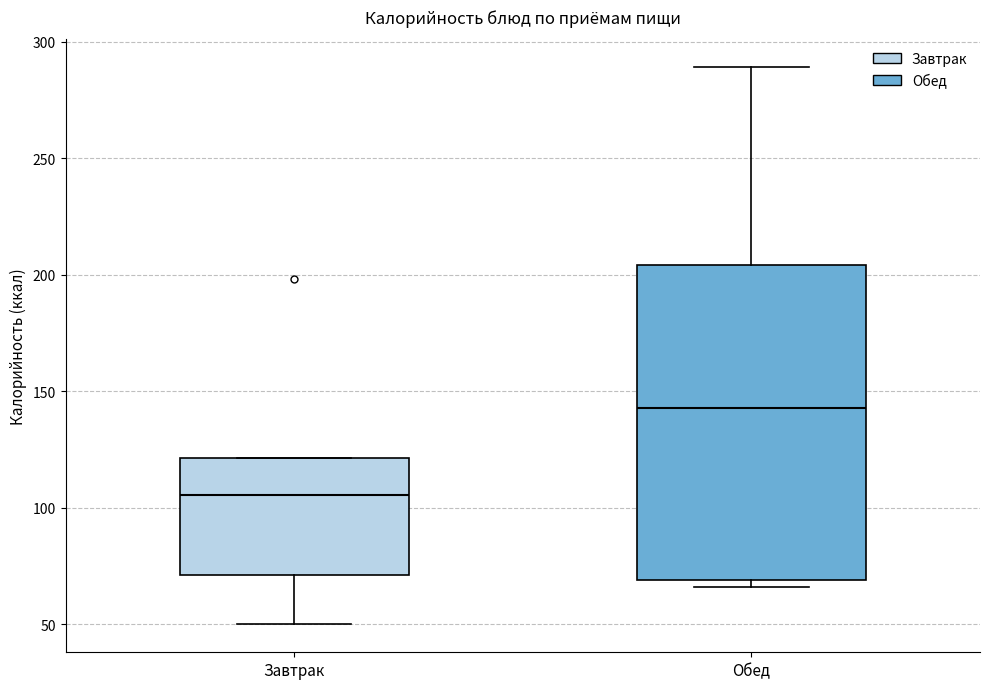

Which box's median line is the lowest?

Завтрак